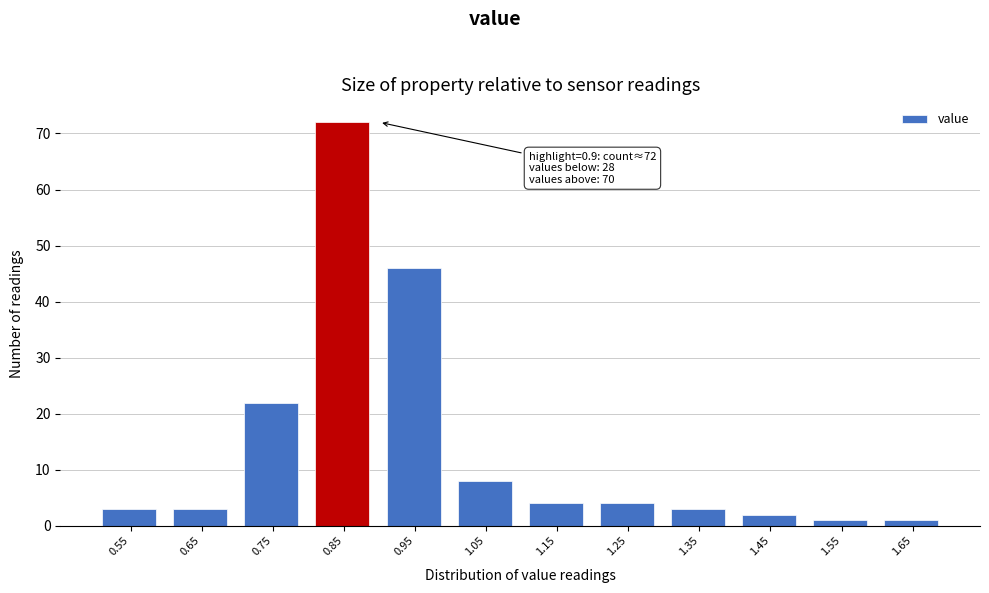

Reading left to right, list all the values displayed in this chart.

0.55=3	0.65=3	0.75=22	0.85=72	0.95=46	1.05=8	1.15=4	1.25=4	1.35=3	1.45=2	1.55=1	1.65=1